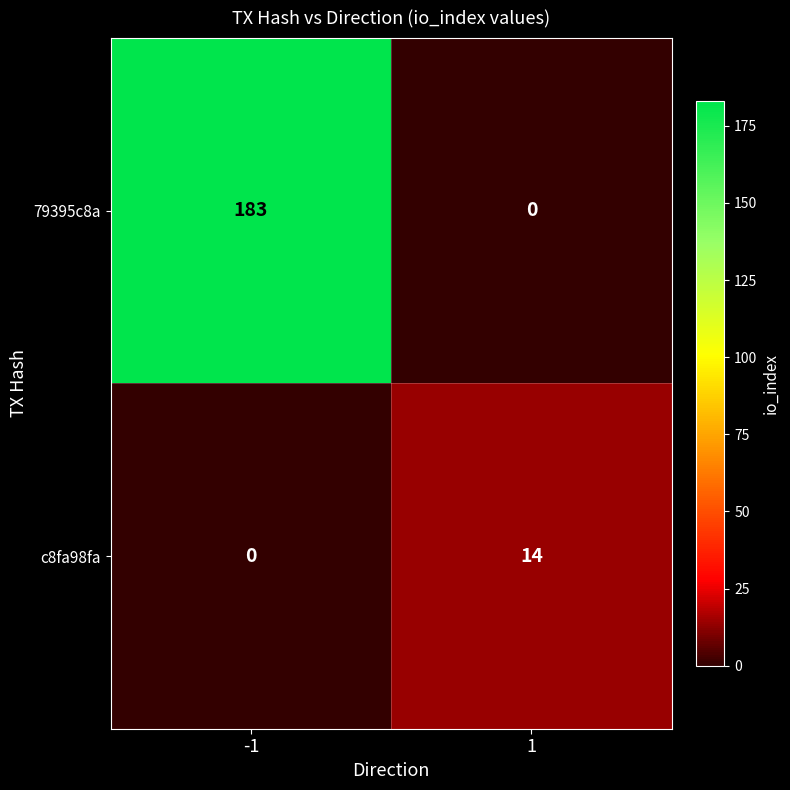

Count the number of categories in the chart.

2